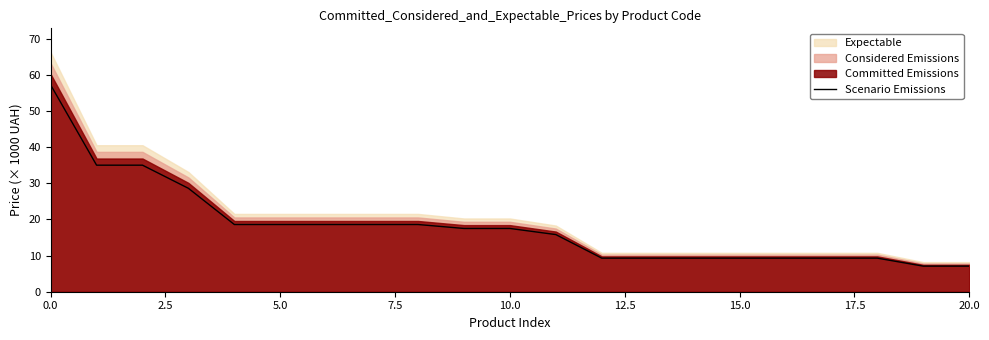

What is the label of the 16th point from the left?

15